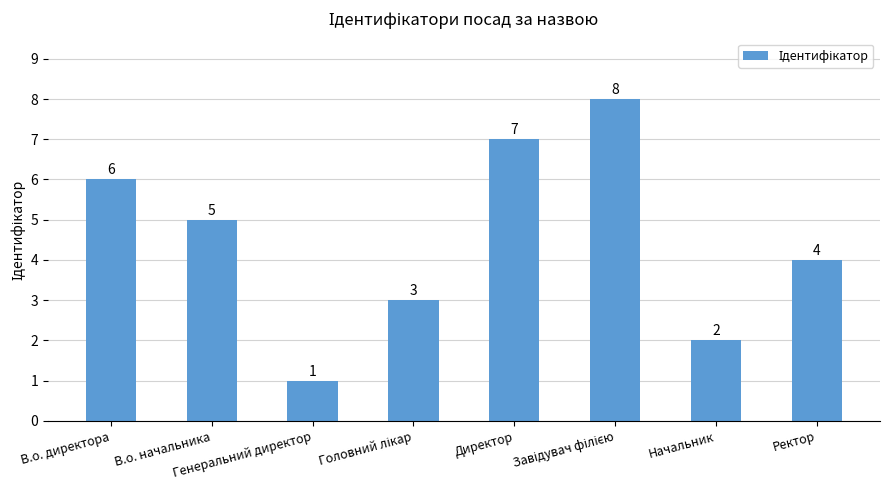

What is the maximum value shown in the chart?

8